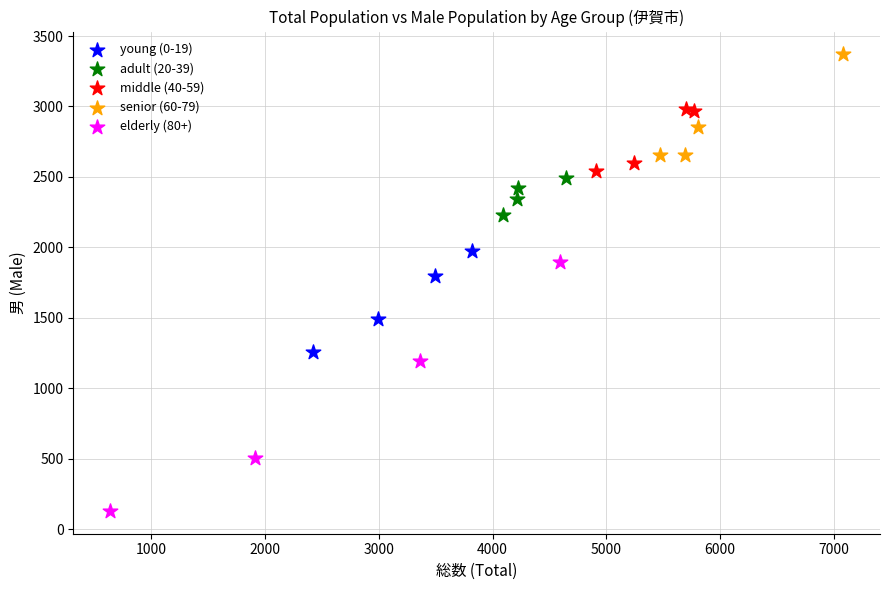

Which series contains the lowest Y value?

elderly (80+)